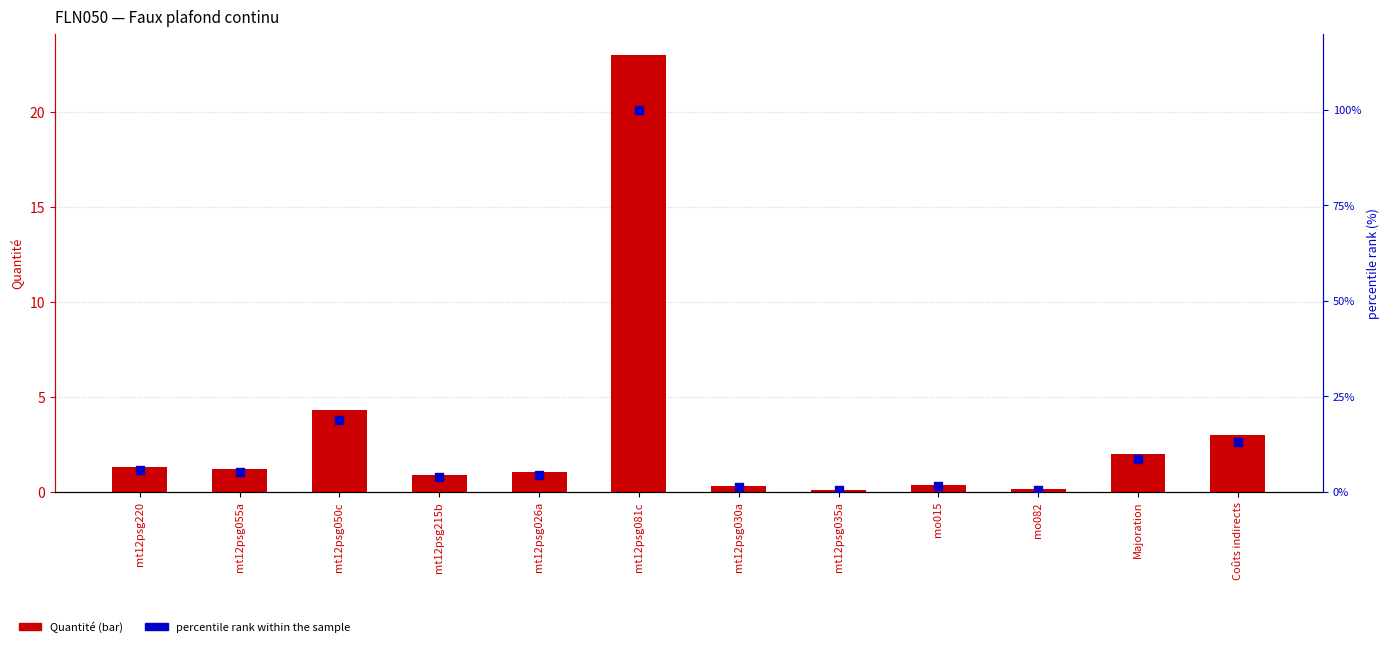

What is the total value across all series at mo082?

0.7